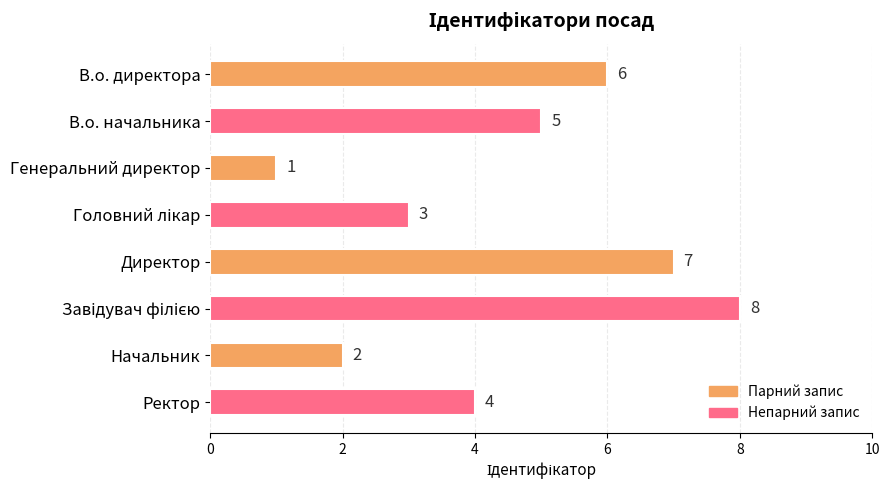

What is the sum of the values at В.о. директора and Генеральний директор?

7